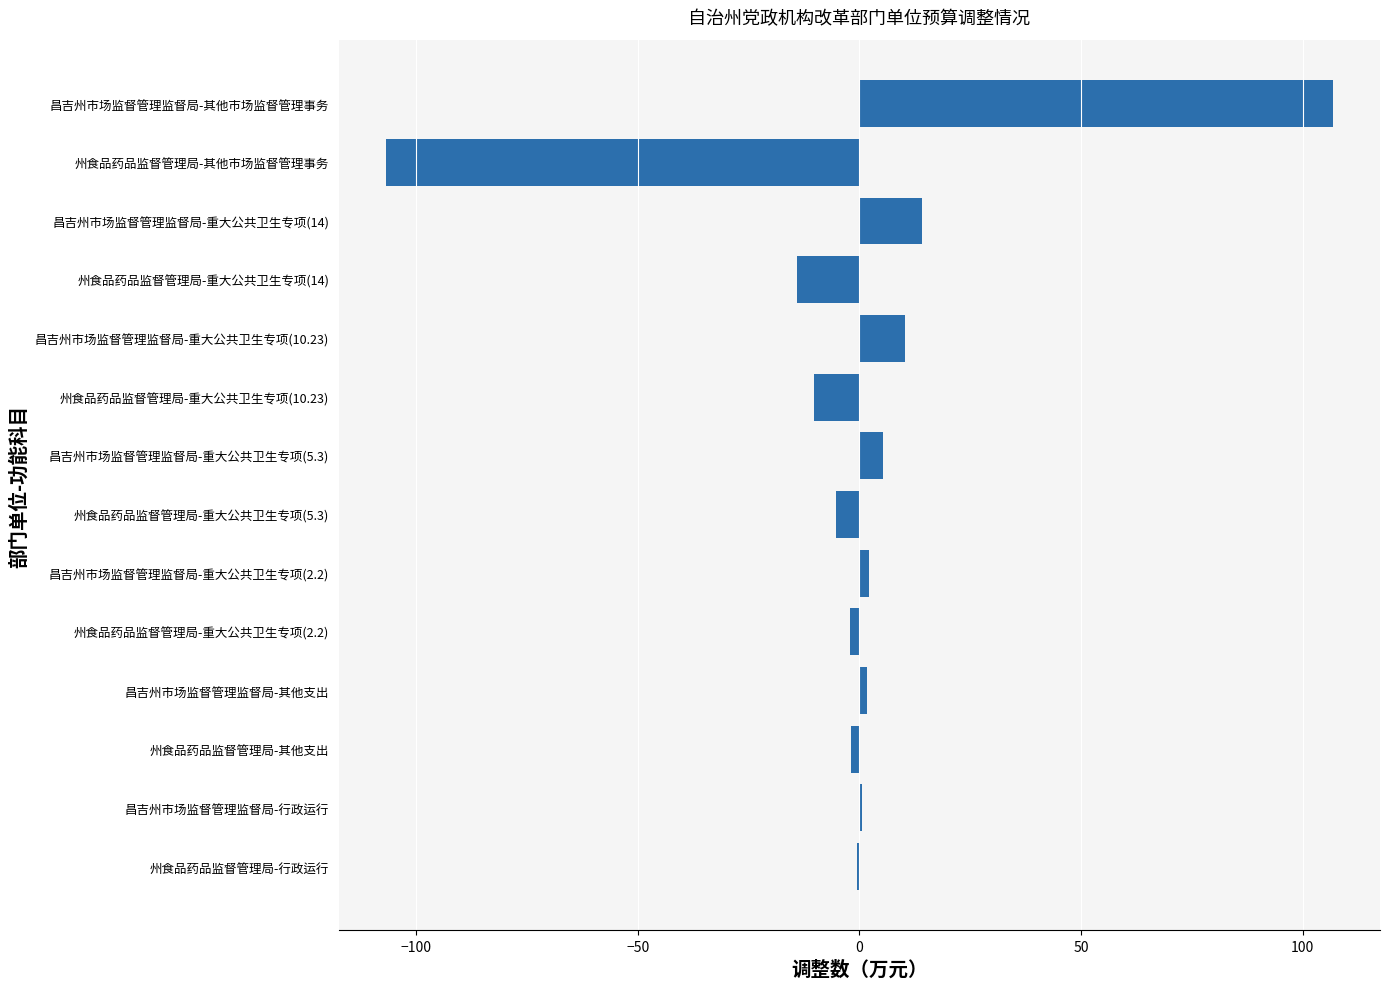

The value at 州食品药品监督管理局-其他市场监督管理事务 is -55.0. True or false?

False